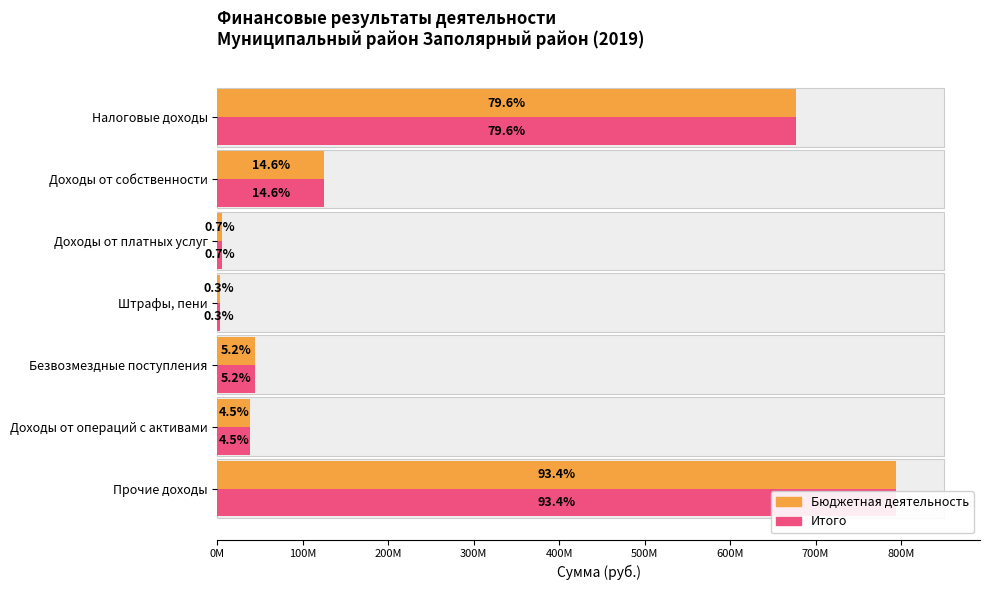

What is the difference between the second highest and minimum values in the Бюджетная деятельность series?

673963048.2